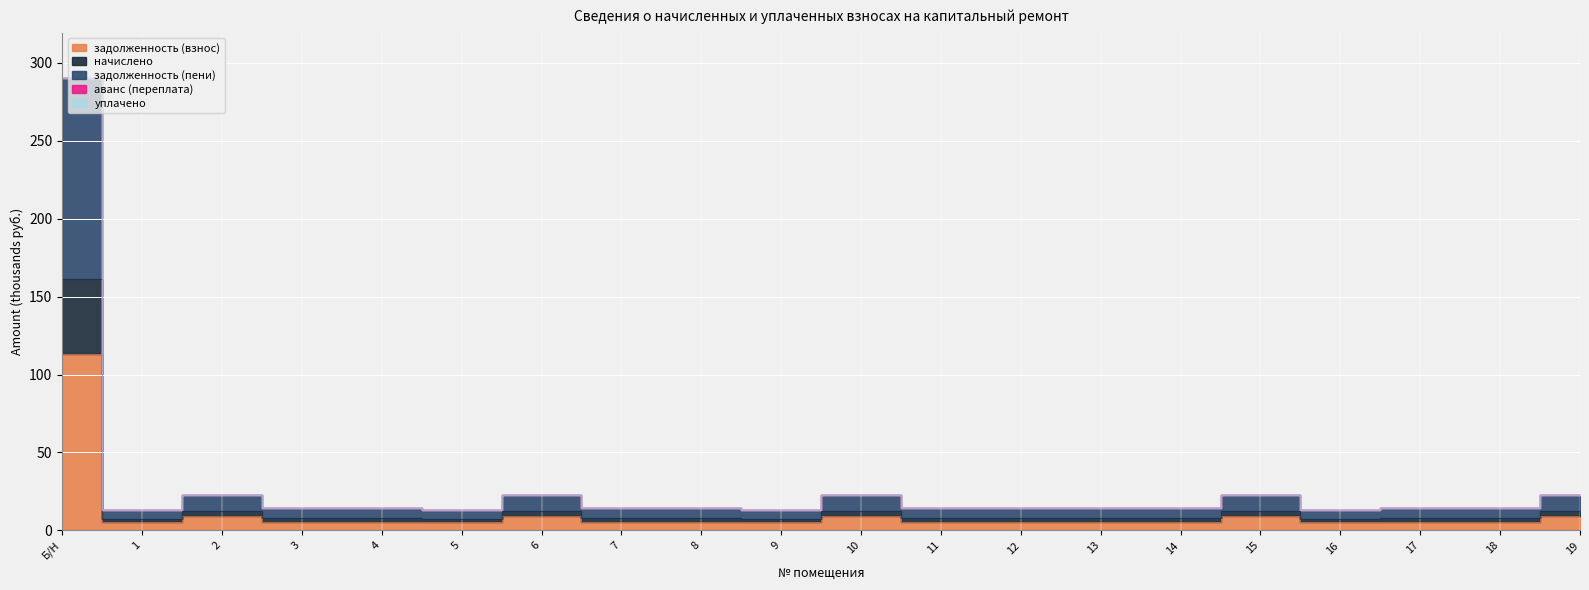

What is the greatest value displayed?

290.3